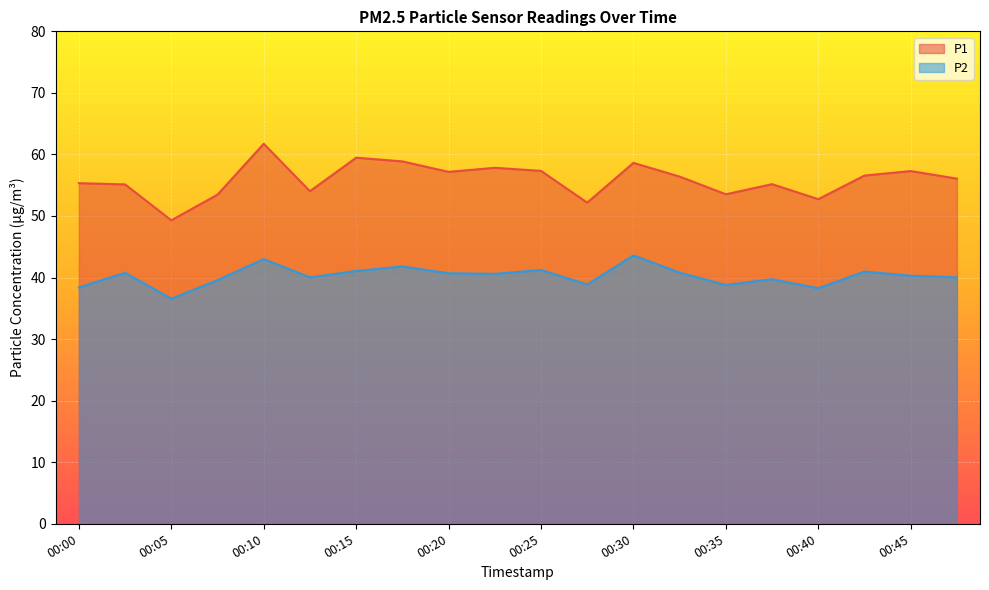

What is the spread (max minus min) of values at 00:42?

15.6